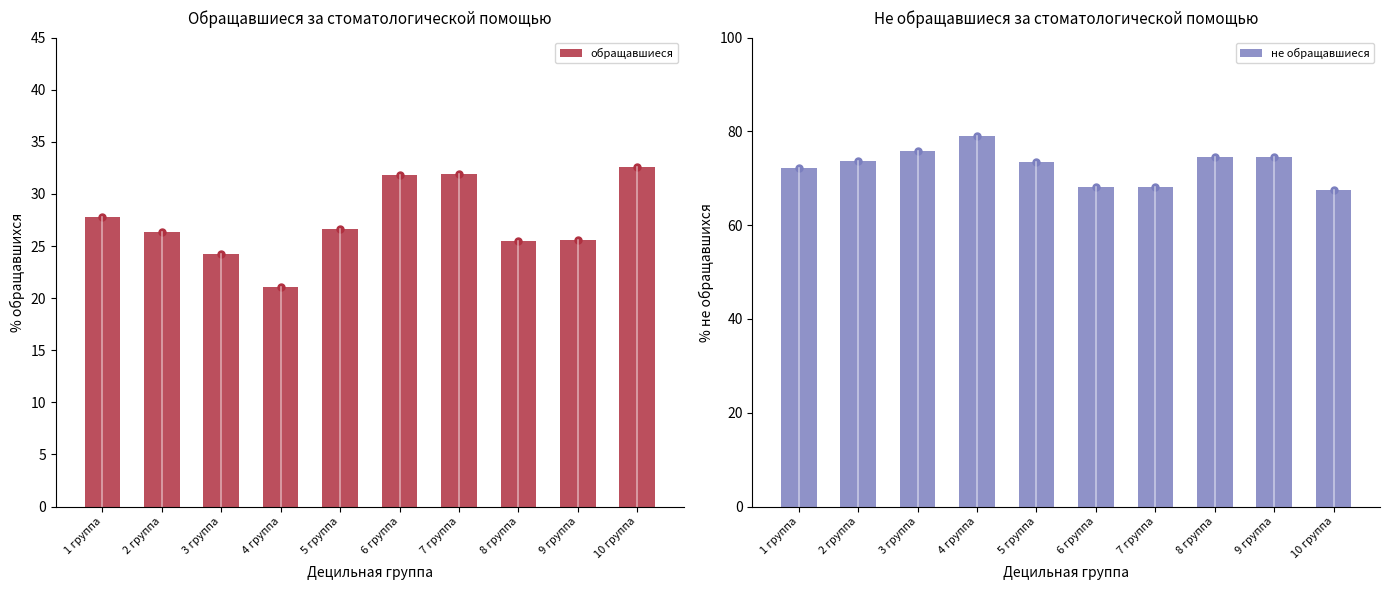

Does the chart contain stacked bars?

No